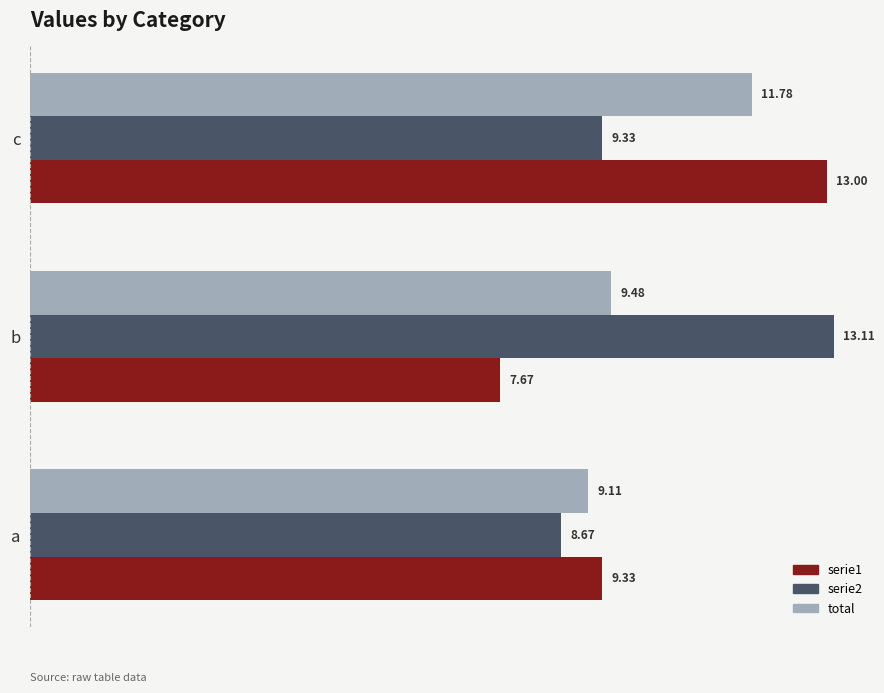

List the labels in order of total value, largest first.

c, b, a